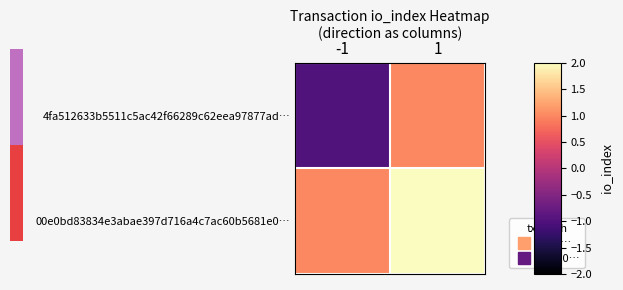

Count the number of categories in the chart.

2